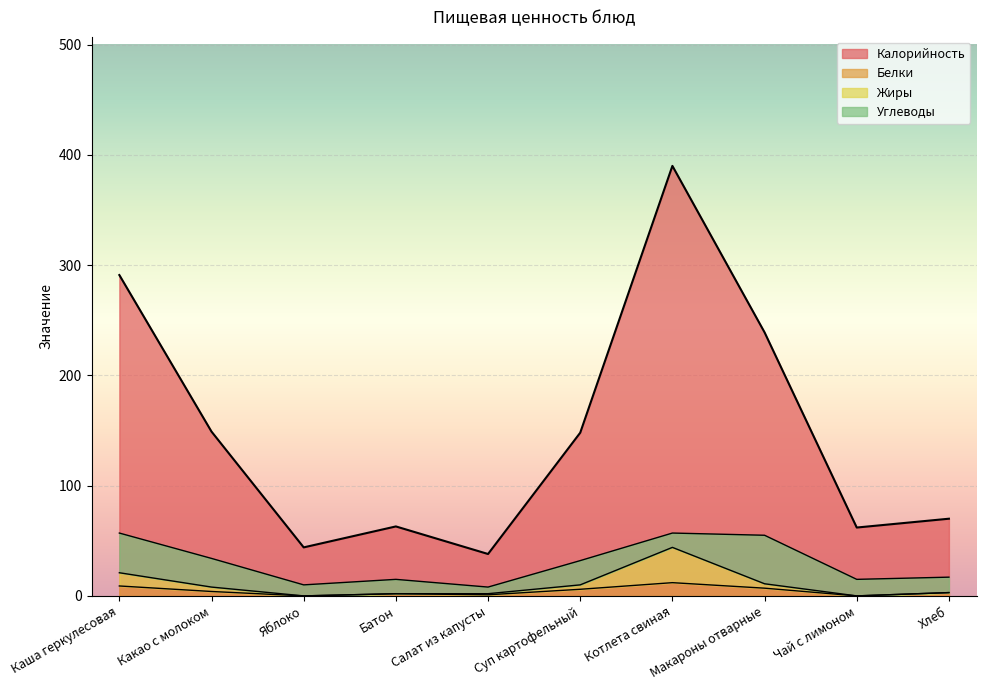

True or false: Белки and Жиры intersect in this chart.

False